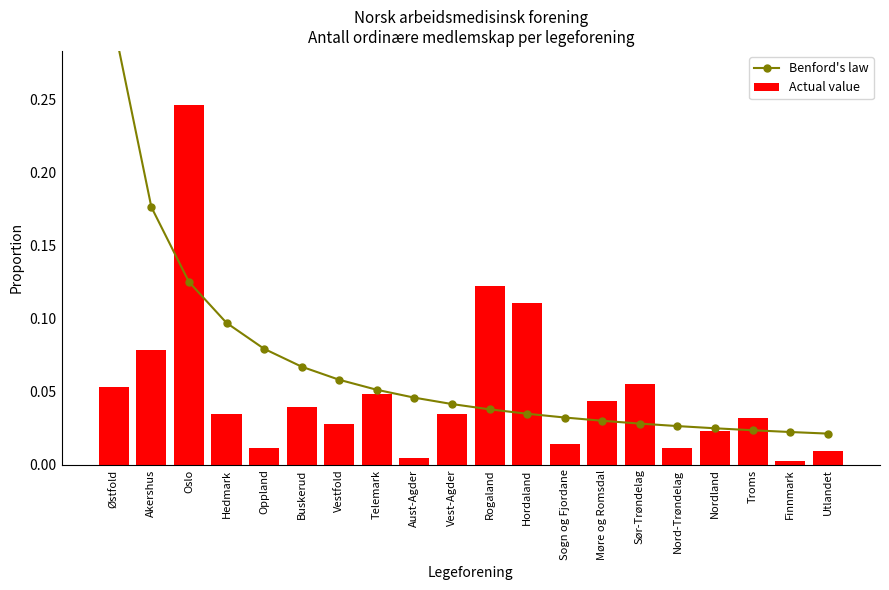

The value of Benford's law at Hedmark is 0.1. True or false?

True